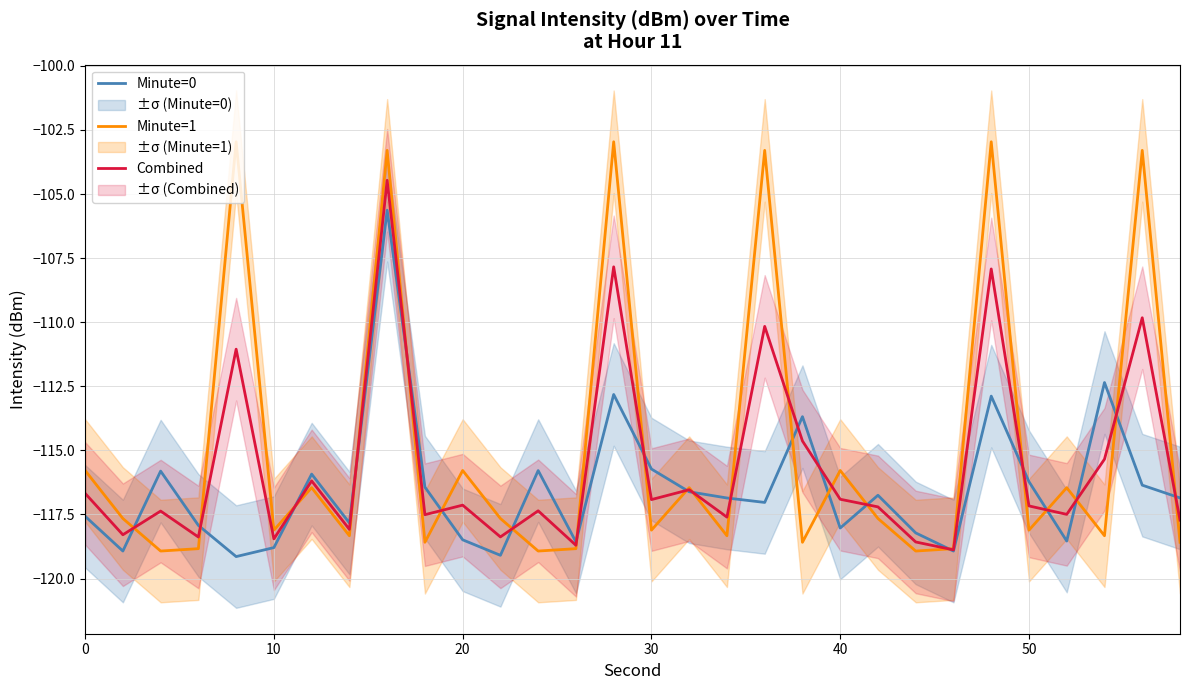

The Combined series shows -155.7 at 40. True or false?

False